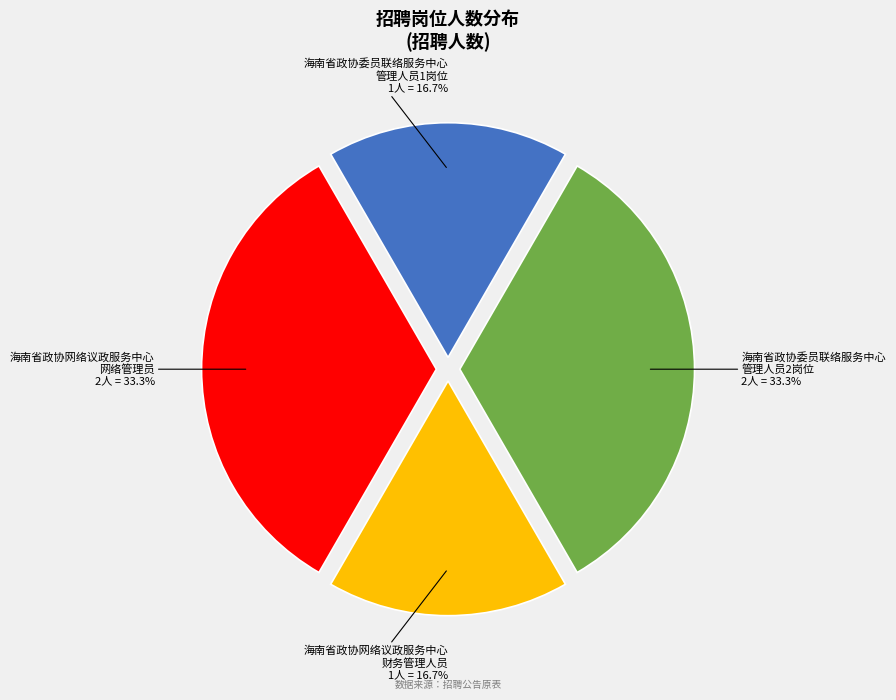

Is there a majority slice in this chart?

No